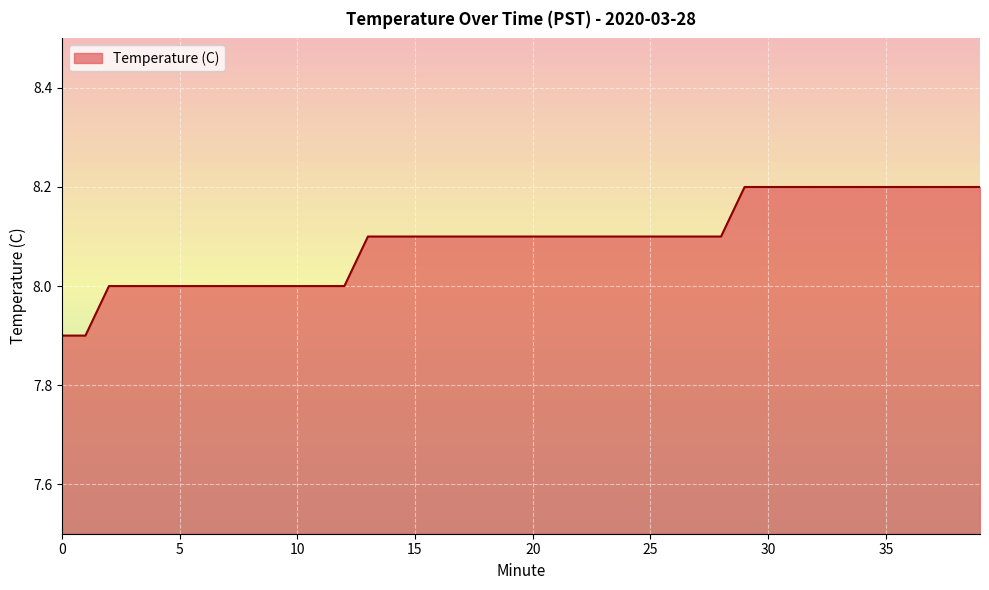

The chart shows a value of 4.4 at 8. True or false?

False